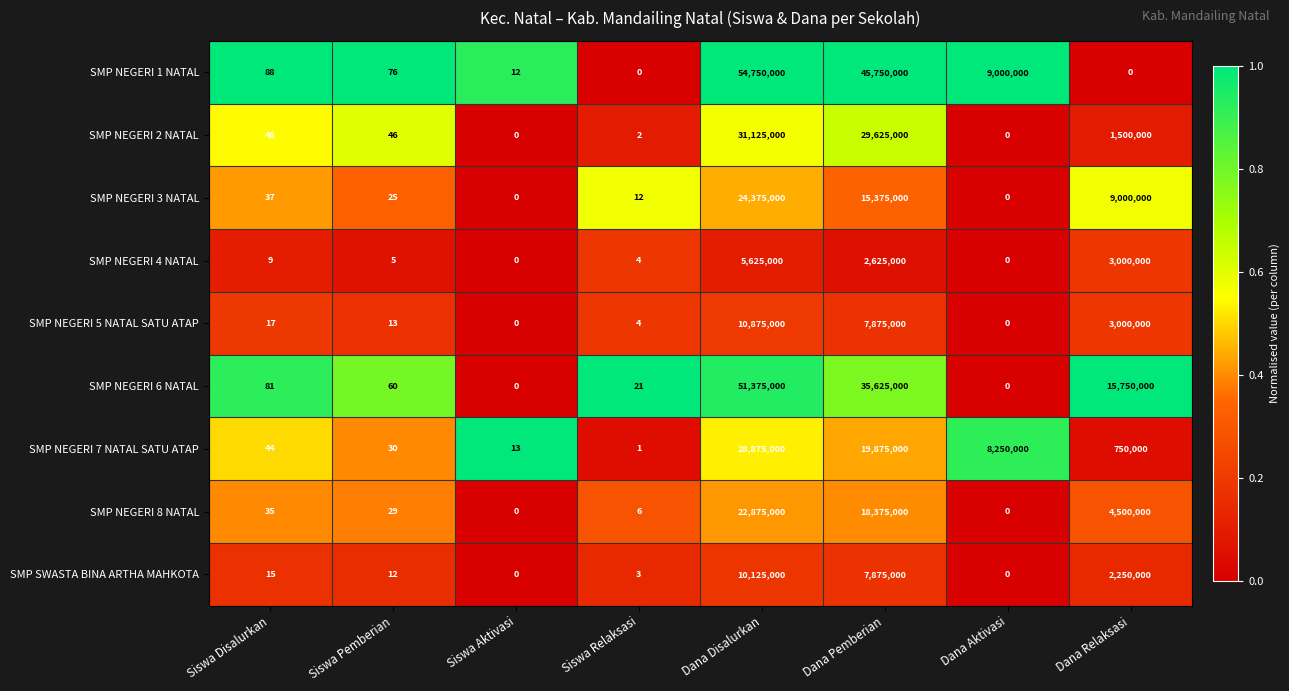

What is the average value of the SMP NEGERI 4 NATAL series?

1406252